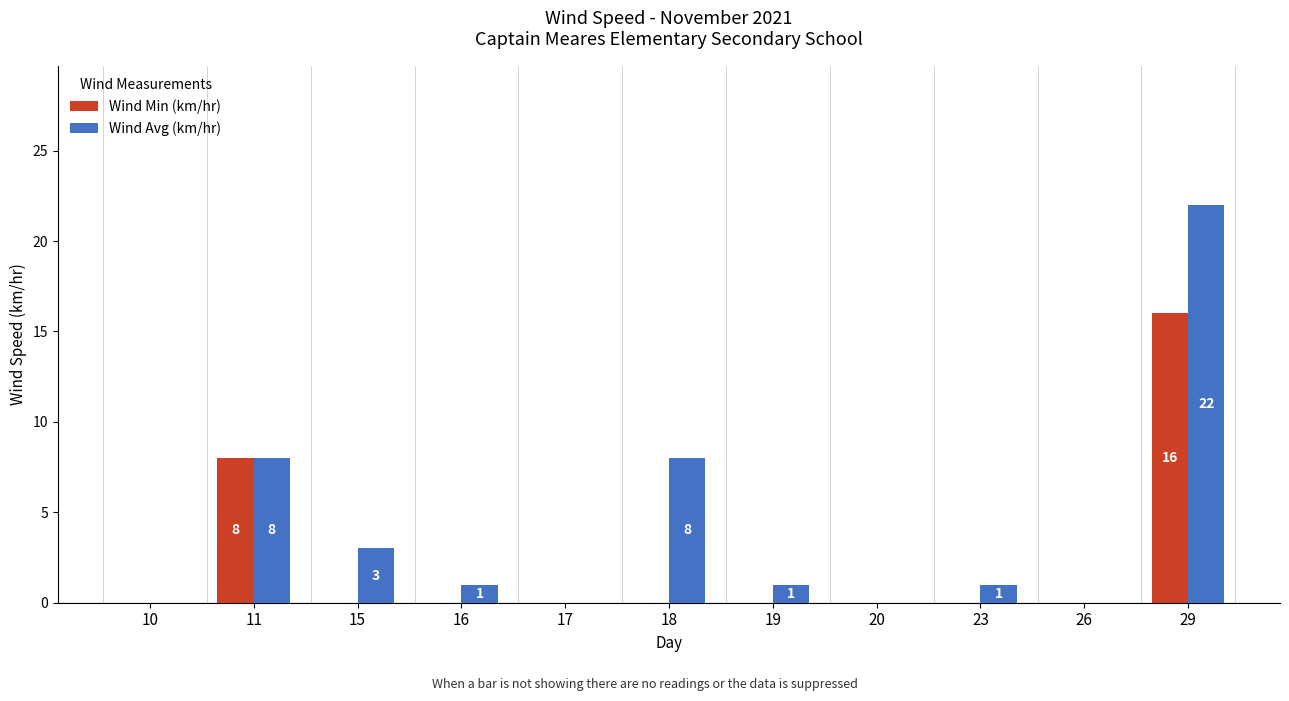

What are all the series names shown in the legend?

Wind Min (km/hr), Wind Avg (km/hr)